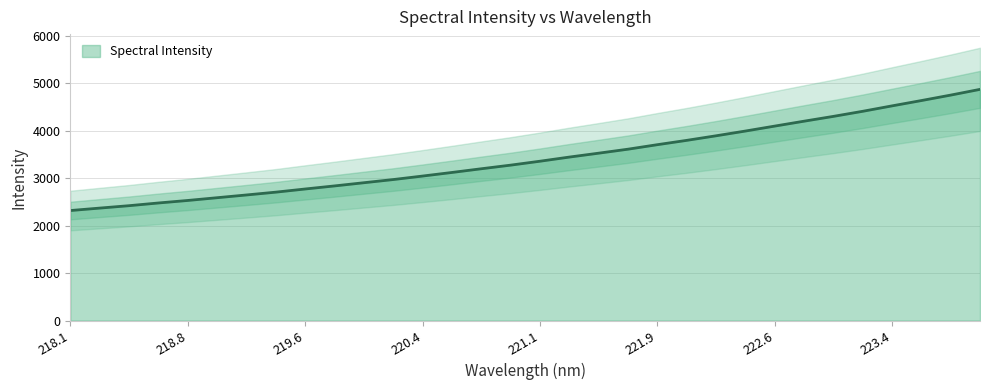

What is the difference between the values at 220.1623 and 218.2508?

601.7